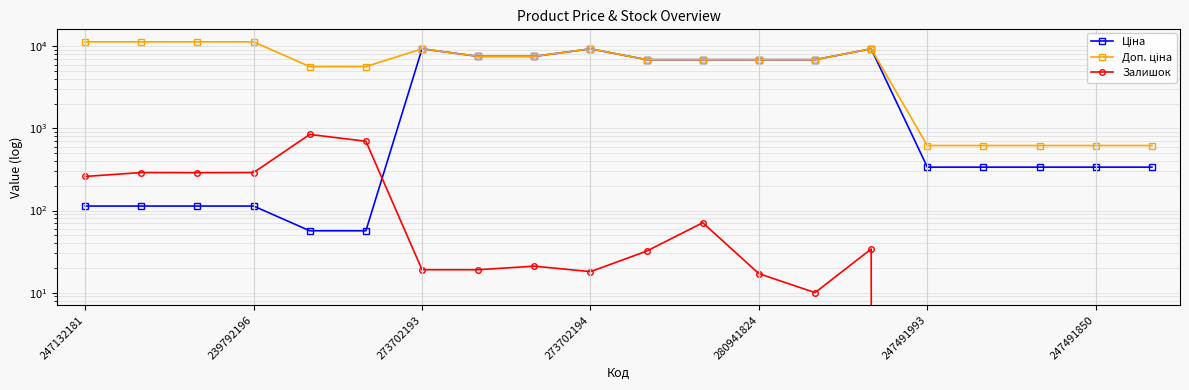

Count the number of categories in the chart.

20